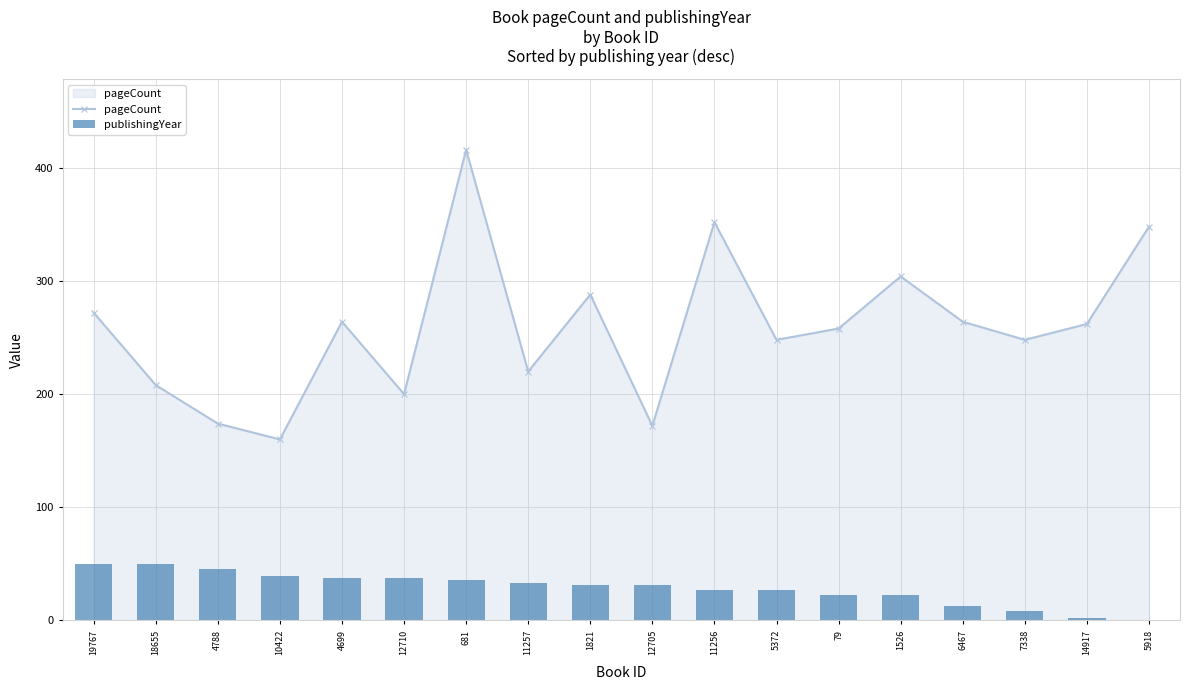

The value of publishingYear at 14917 is 2.1. True or false?

True